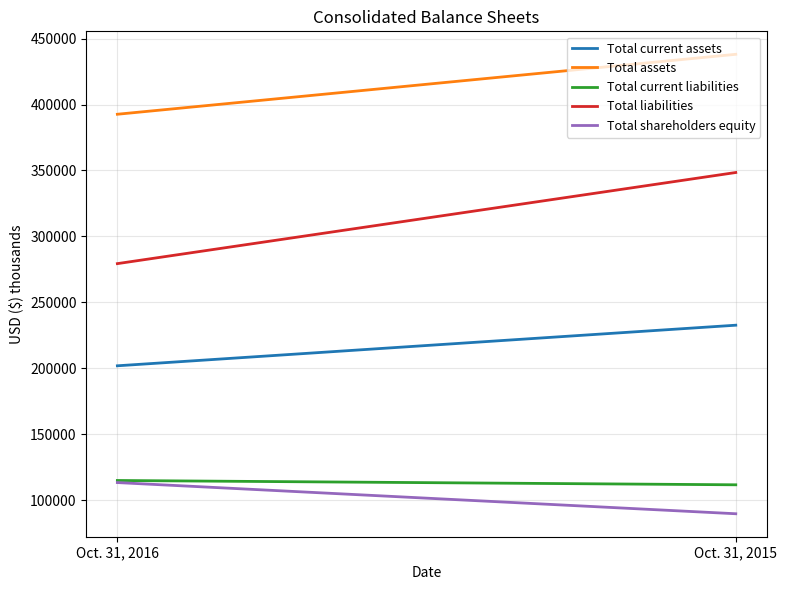

Reading left to right, what are all the values shown in this chart?

Total current assets: Oct. 31, 2016=201860	Oct. 31, 2015=232645
Total assets: Oct. 31, 2016=392631	Oct. 31, 2015=438094
Total current liabilities: Oct. 31, 2016=114876	Oct. 31, 2015=111604
Total liabilities: Oct. 31, 2016=279339	Oct. 31, 2015=348446
Total shareholders equity: Oct. 31, 2016=113292	Oct. 31, 2015=89648